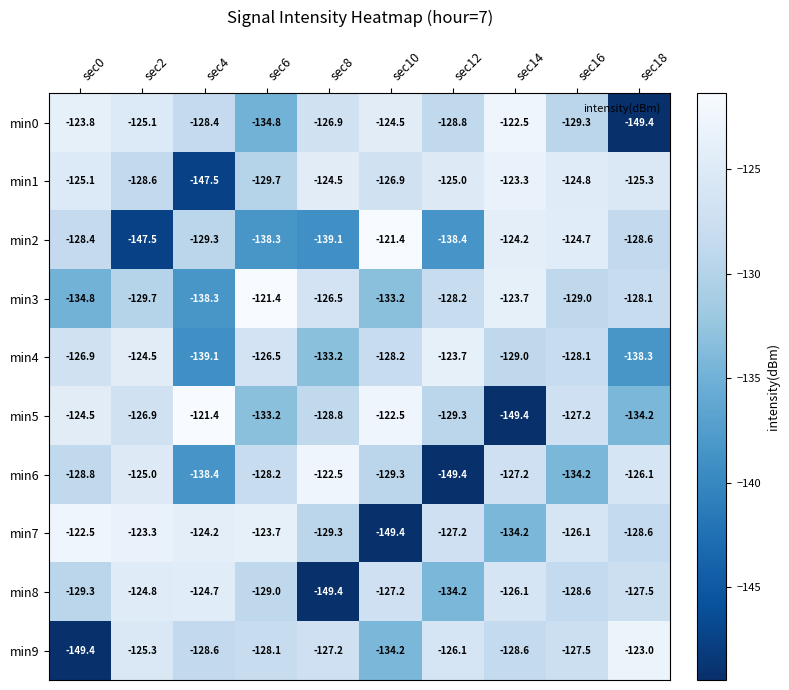

Where does the min9 series first go above -127?

sec2